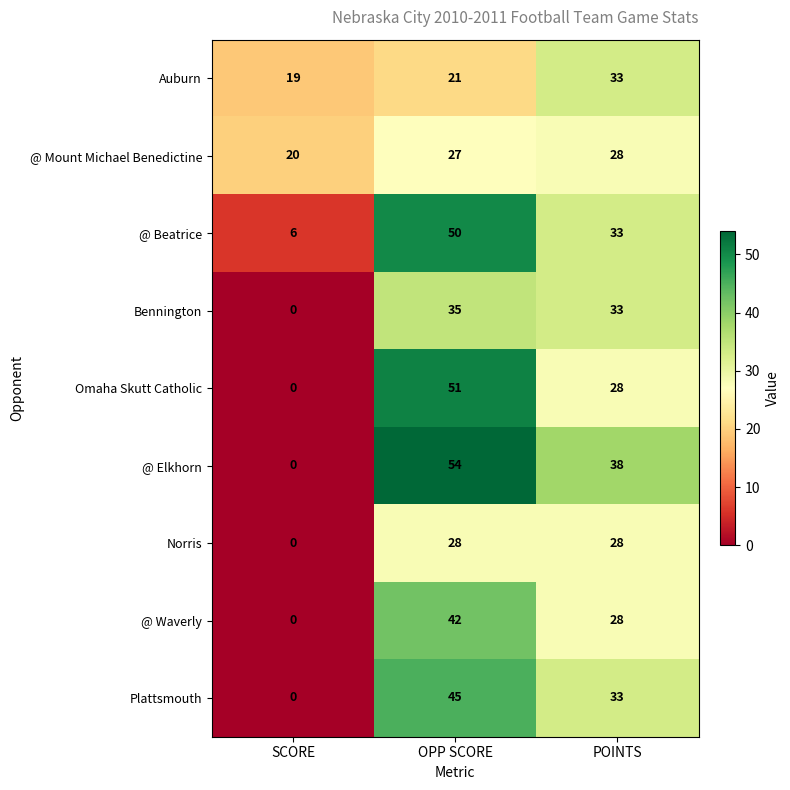

Between OPP SCORE and POINTS, which series saw the biggest shift?

Omaha Skutt Catholic